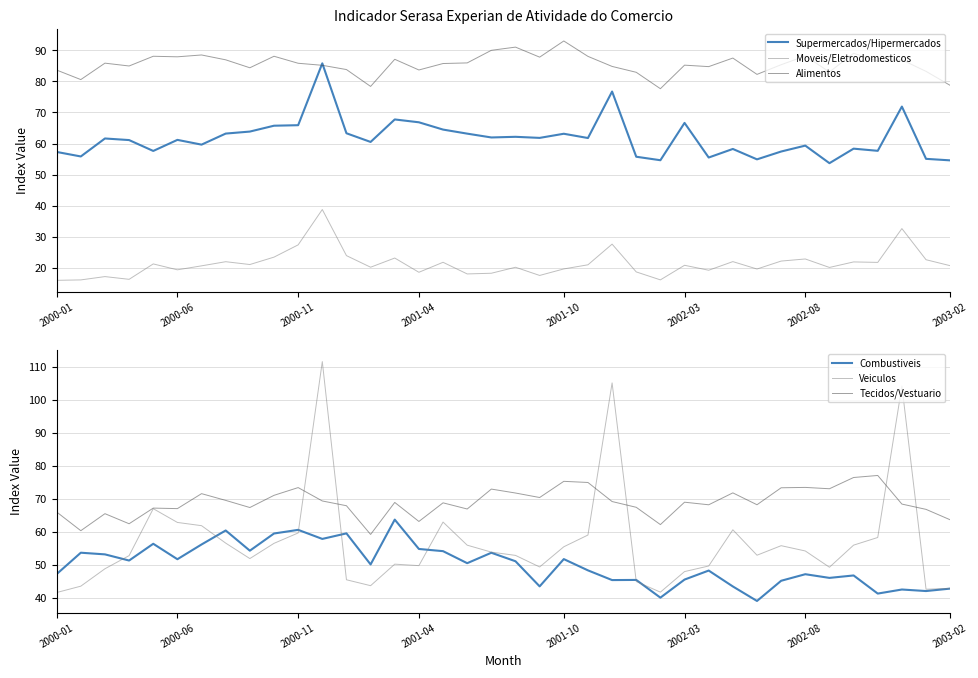

True or false: Supermercados/Hipermercados has more than 0 points higher than both neighbors.

True